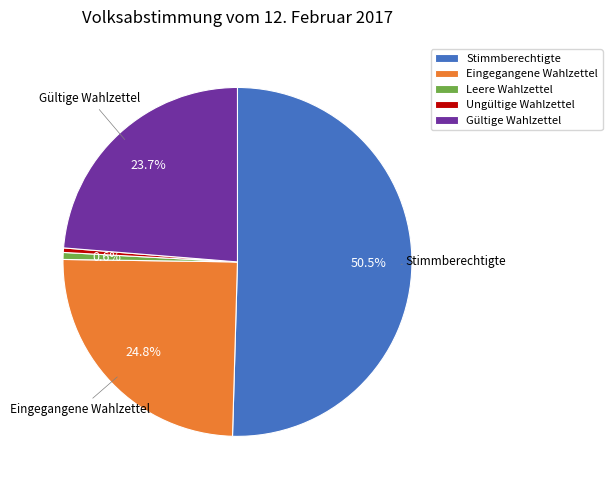

Between Ungültige Wahlzettel and Gültige Wahlzettel, which is larger?

Gültige Wahlzettel